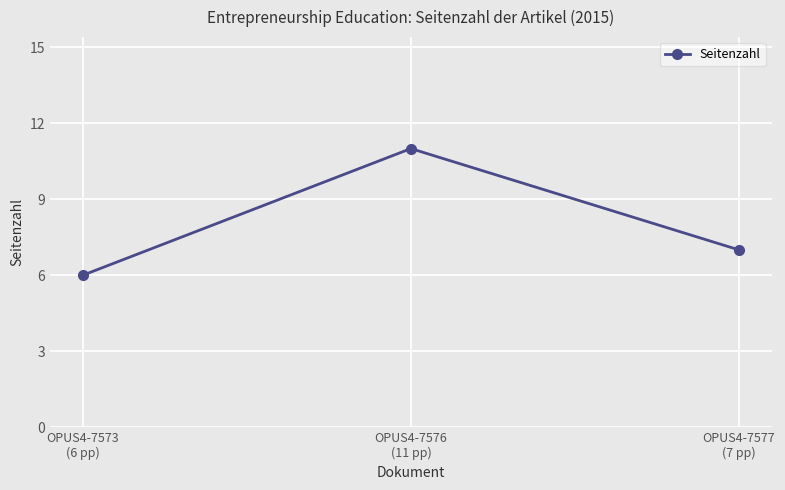

List the labels in order of value, largest first.

OPUS4-7576
(11 pp), OPUS4-7577
(7 pp), OPUS4-7573
(6 pp)